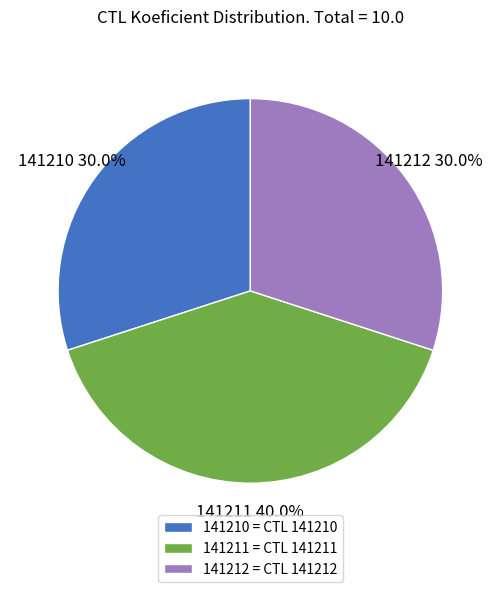

Is there any slice that represents more than half of the pie?

No